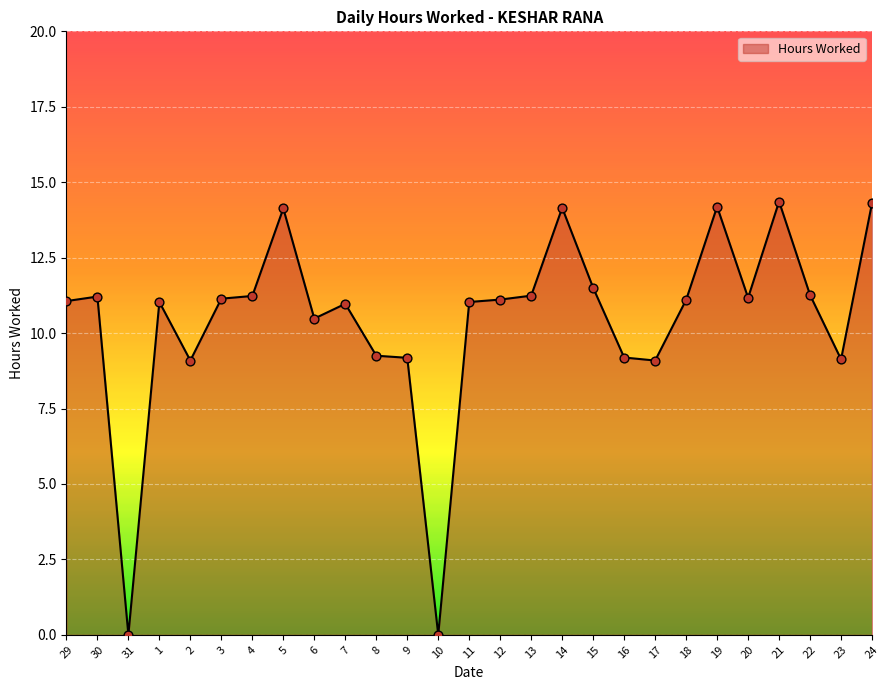

Approximately how many times larger is the value at 15 compared to 17?

1.3